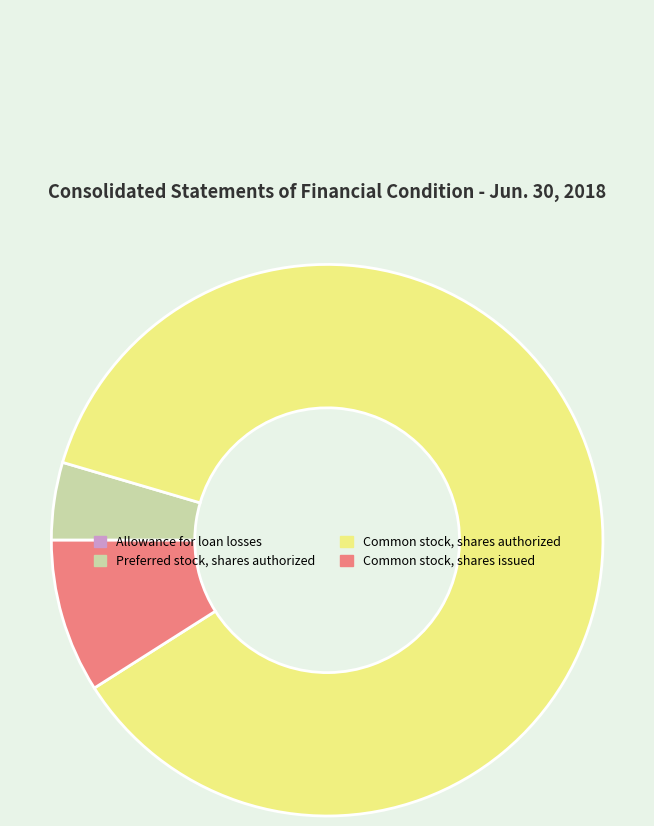

What is the largest slice in the pie chart?

Common stock, shares authorized